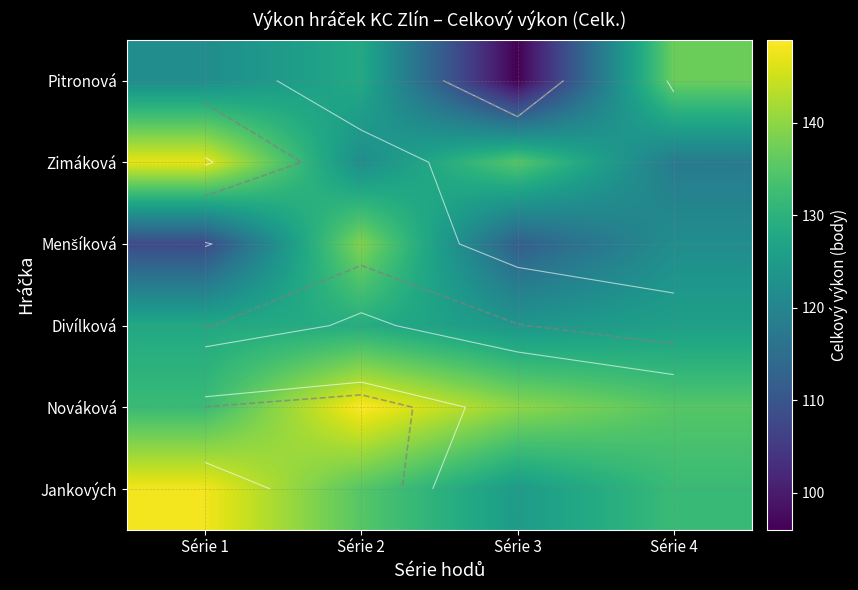

At Série 3, list the series in order from largest to smallest.

Nováková, Zimáková, Jankových, Divílková, Menšíková, Pitronová